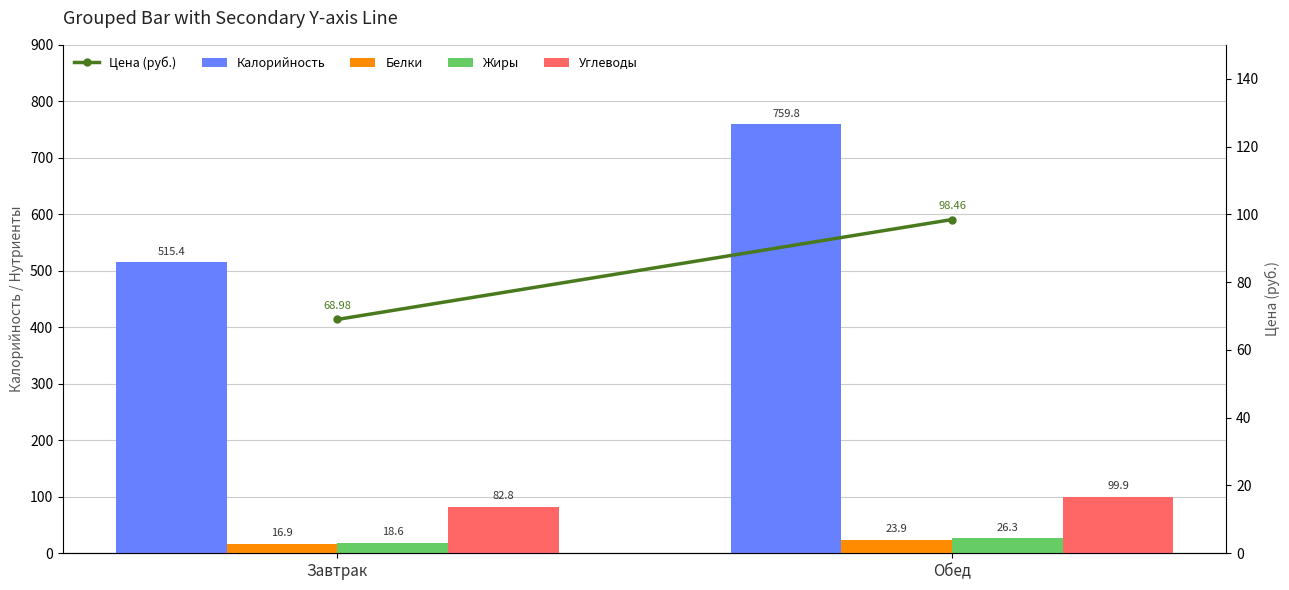

What are all the series names shown in the legend?

Калорийность, Белки, Жиры, Углеводы, Цена (руб.)